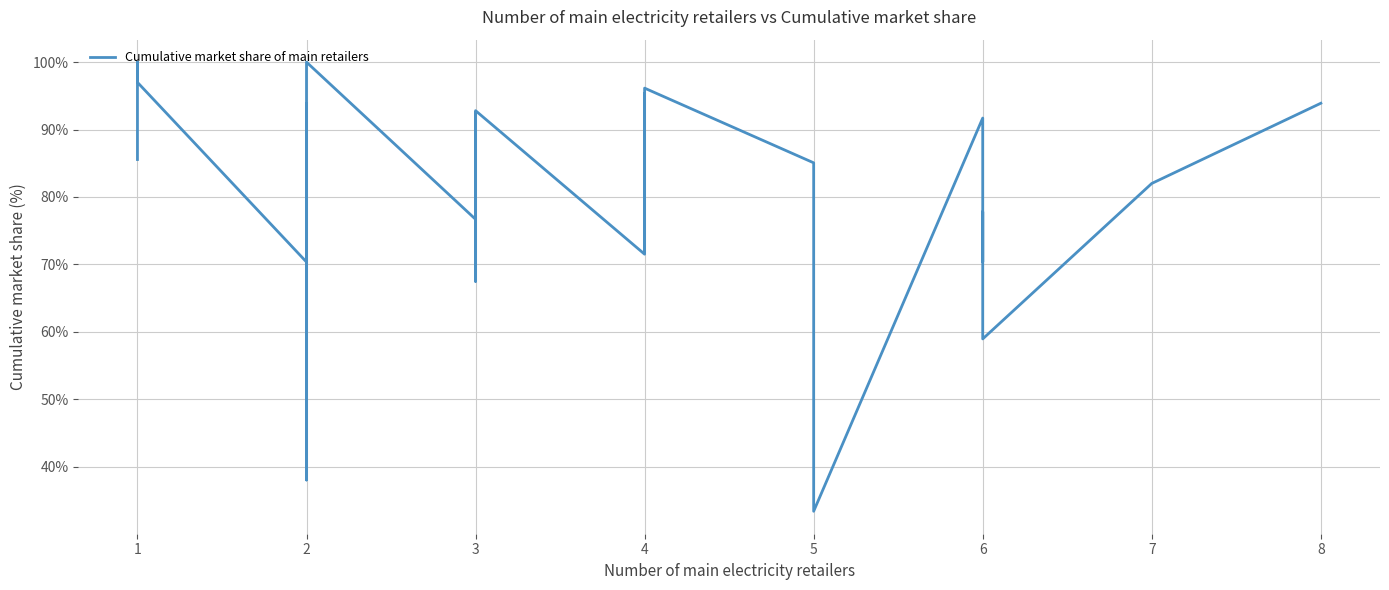

The chart shows a value of 19.2 at 3. True or false?

False